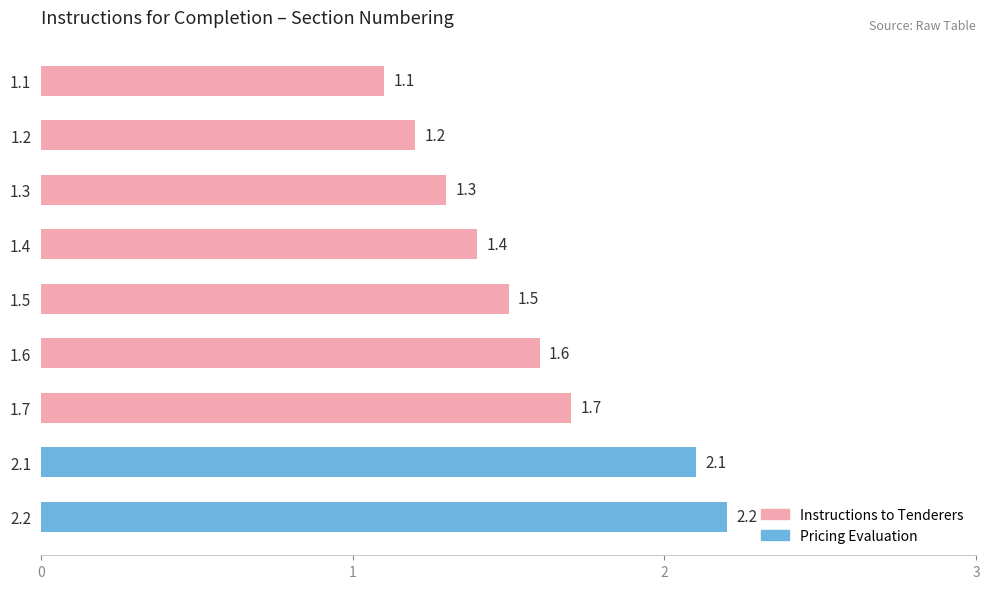

Reading top to bottom, list all the values displayed in this chart.

1.1=1.1	1.2=1.2	1.3=1.3	1.4=1.4	1.5=1.5	1.6=1.6	1.7=1.7	2.1=2.1	2.2=2.2